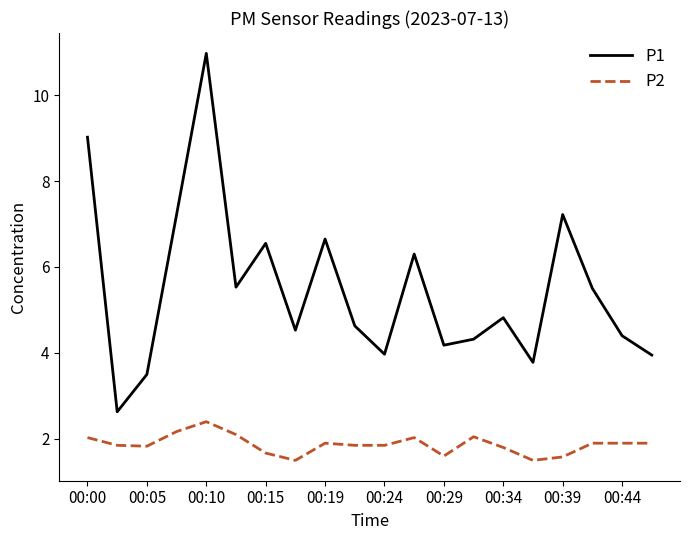

List the series in order of their peak value, highest first.

P1, P2